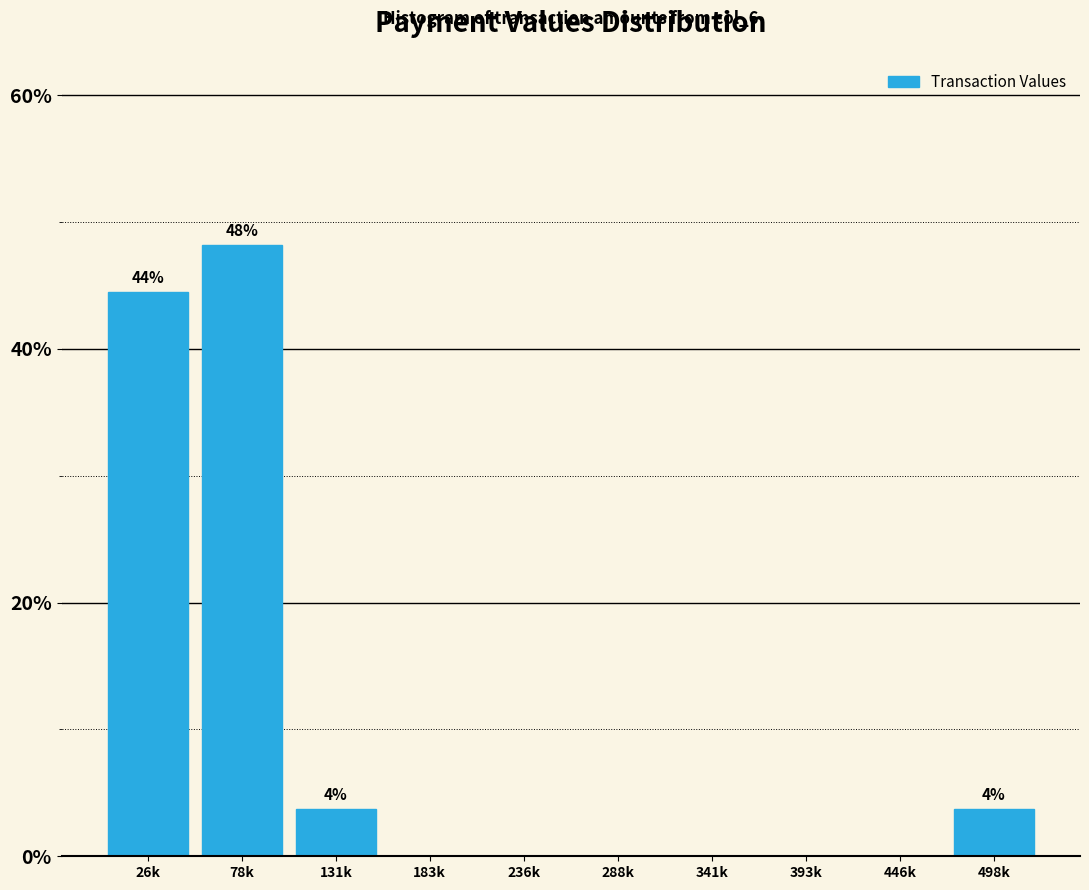

Reading left to right, extract all data points from this chart.

26k=44.4	78k=48.1	131k=3.7	183k=0.0	236k=0.0	288k=0.0	341k=0.0	393k=0.0	446k=0.0	498k=3.7